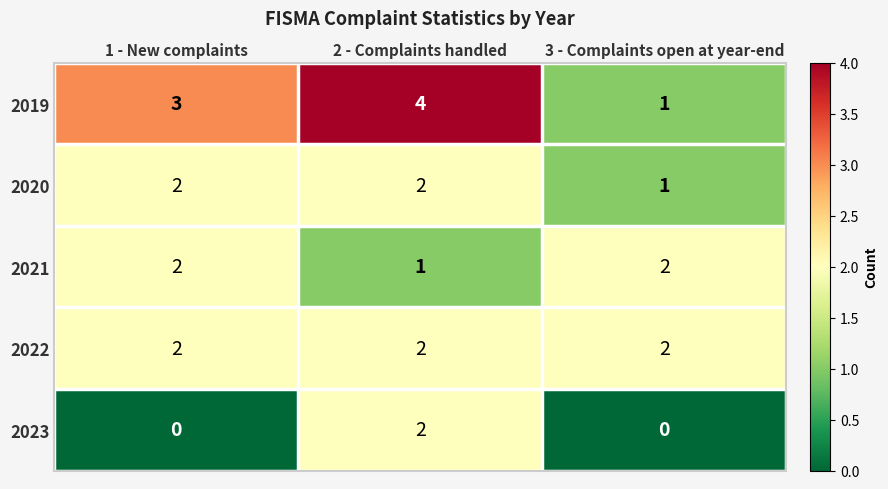

Reading left to right, what are all the values shown in this chart?

2019: 3	4	1
2020: 2	2	1
2021: 2	1	2
2022: 2	2	2
2023: 0	2	0